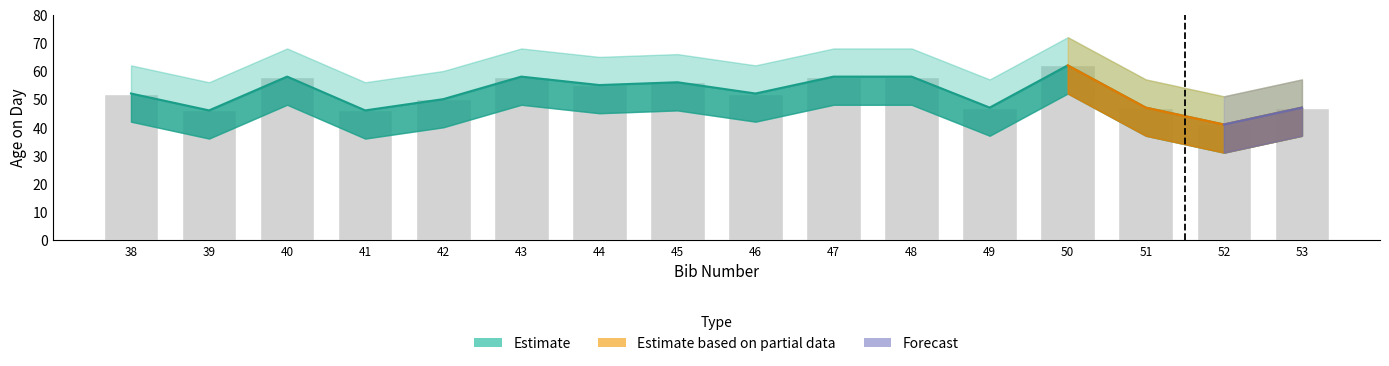

Does the chart contain stacked bars?

No